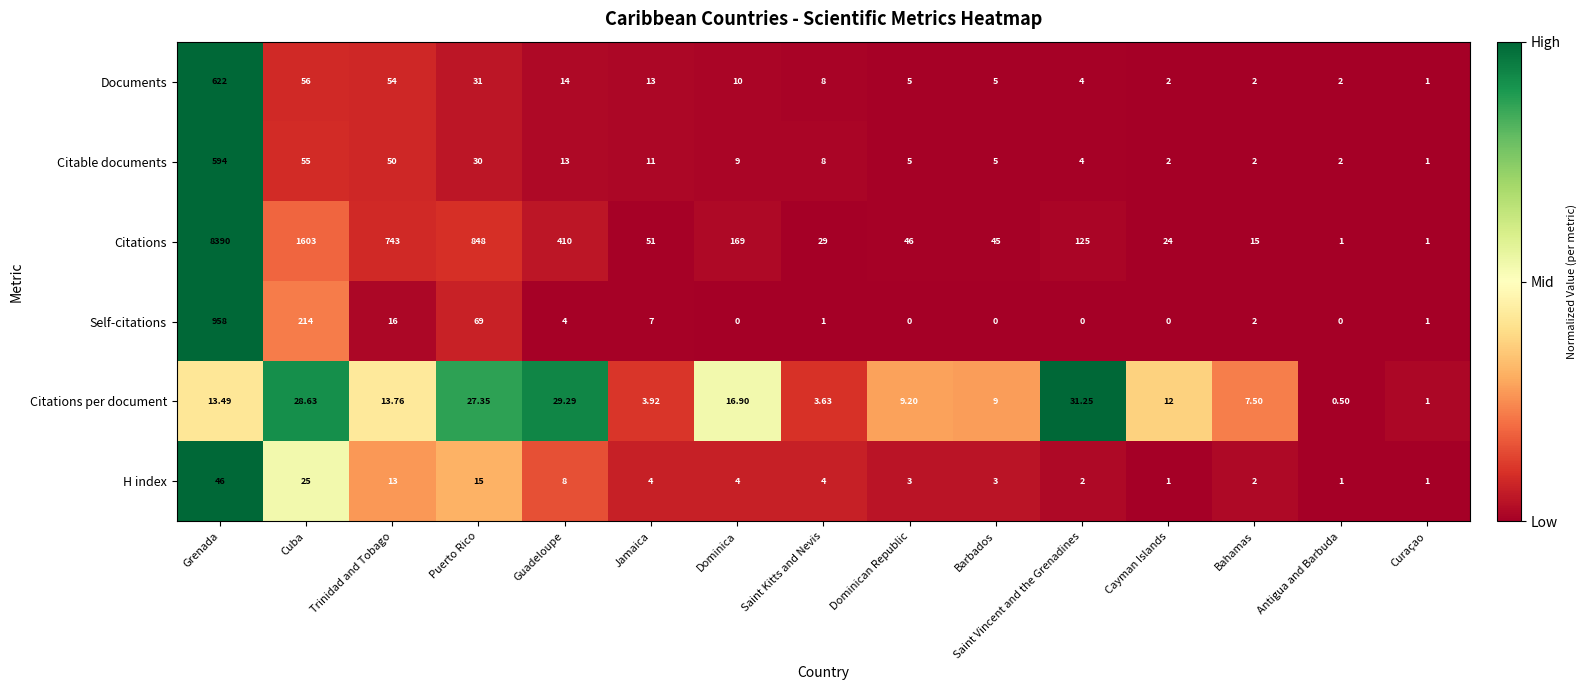

At which category is the sum across all series the highest?

Grenada